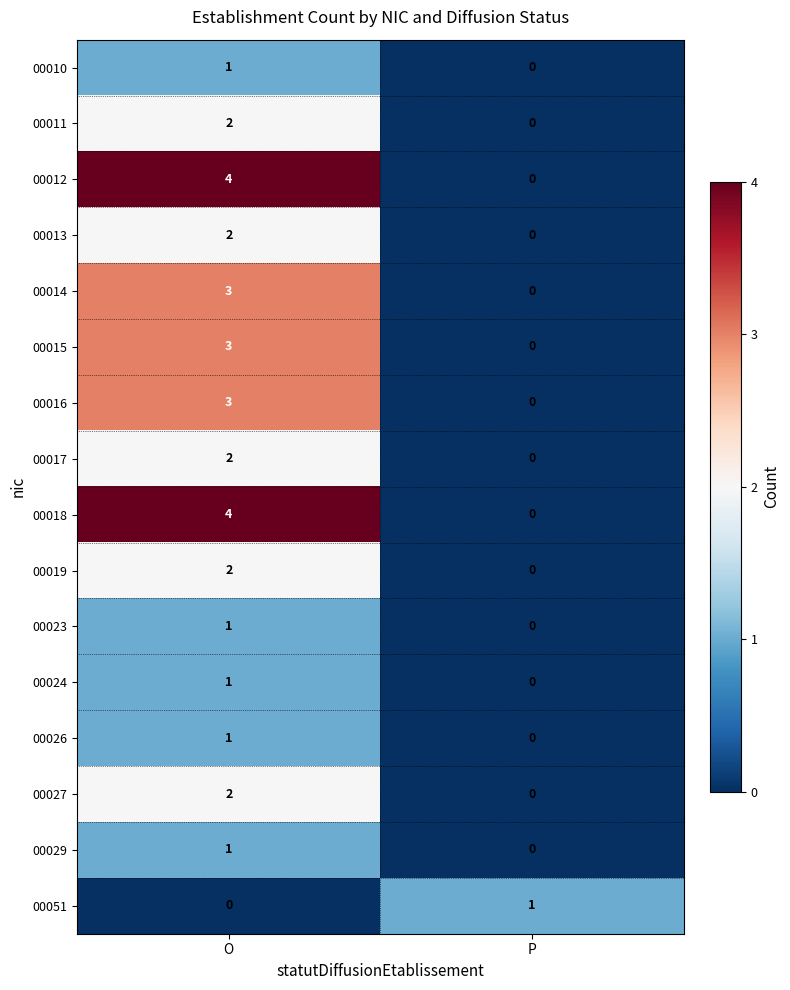

What is the approximate value of 00016 at O?

3